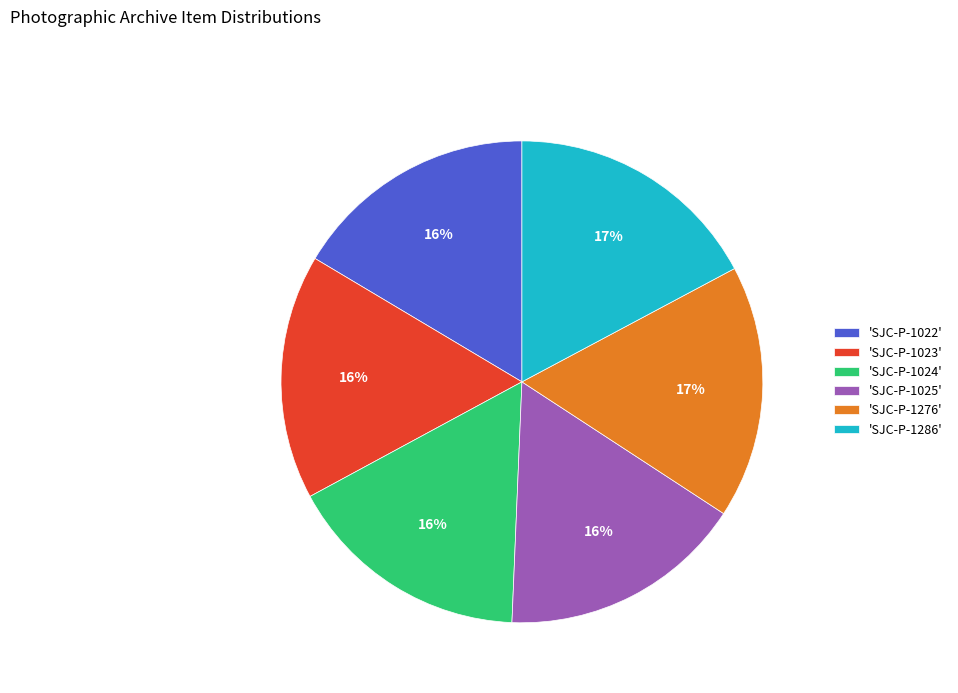

True or false: 'SJC-P-1022' accounts for 16% of the total.

True